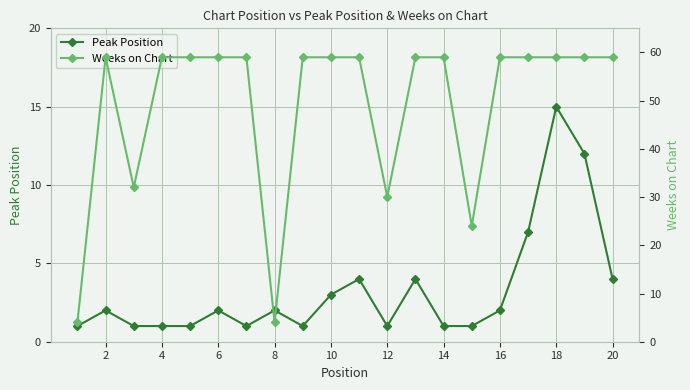

What are all the series names shown in the legend?

Peak Position, Weeks on Chart